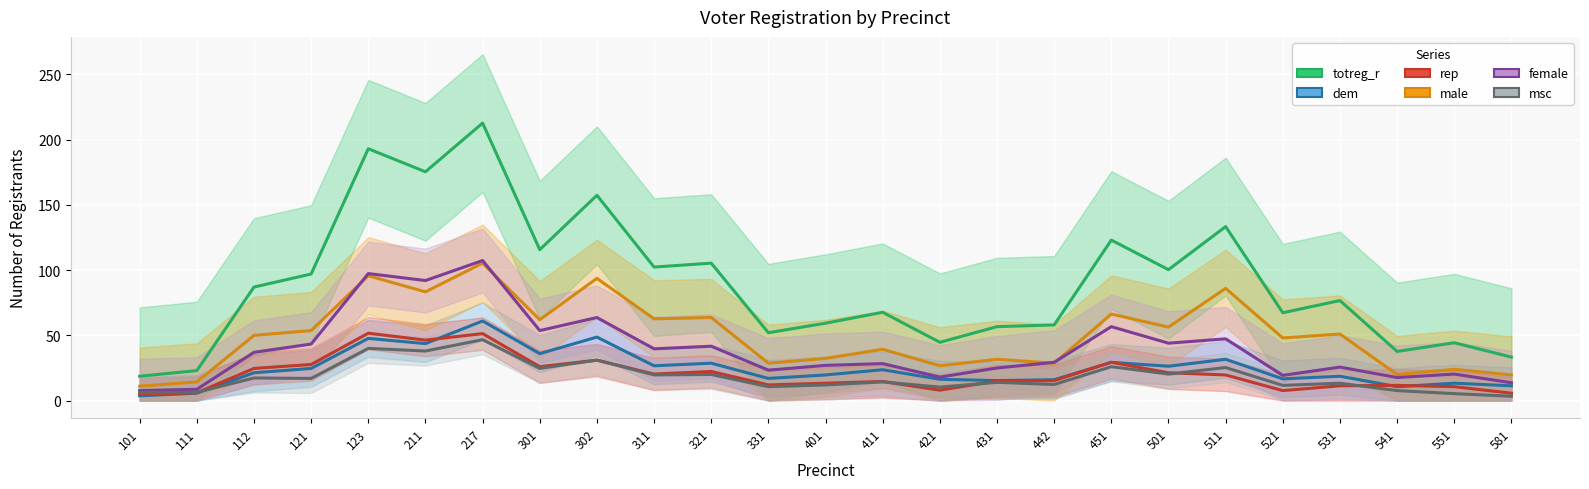

Rank the series at 301 from highest to lowest value.

totreg_r, male, female, dem, rep, msc